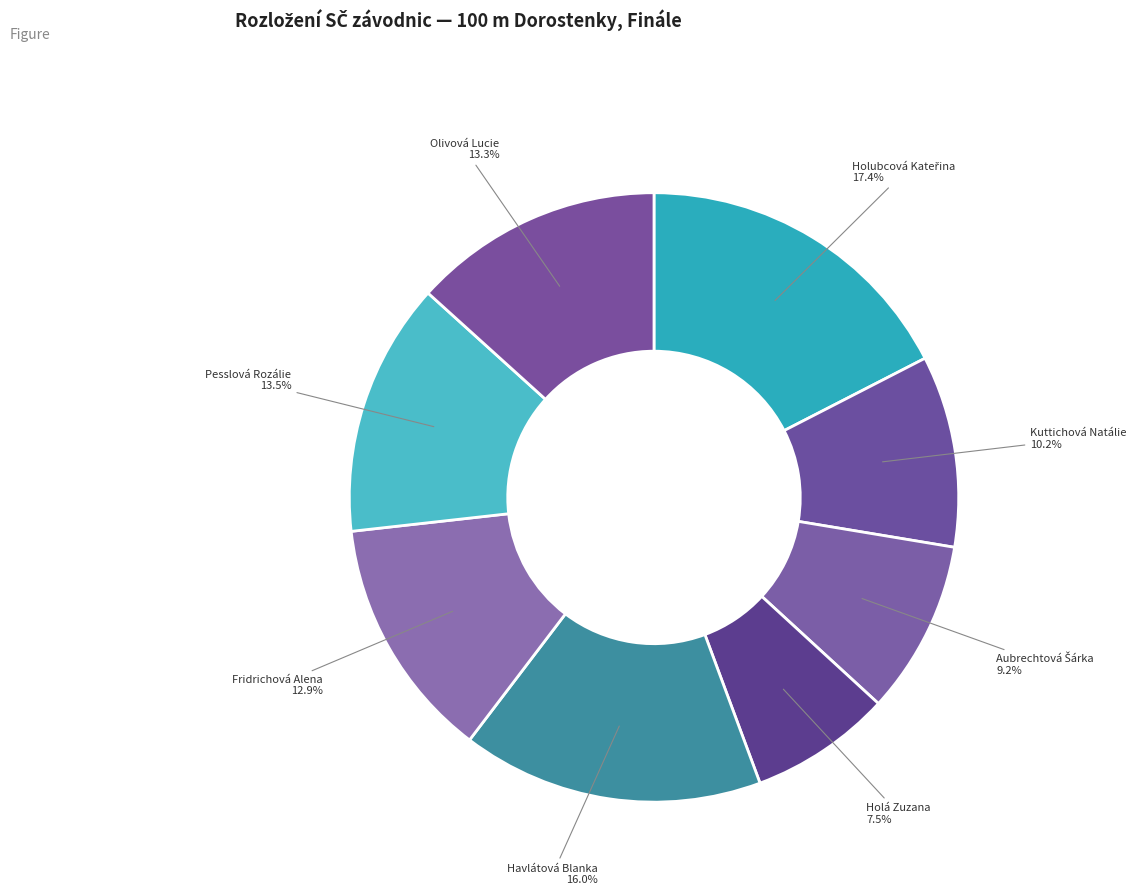

Count the number of slices in the pie.

8